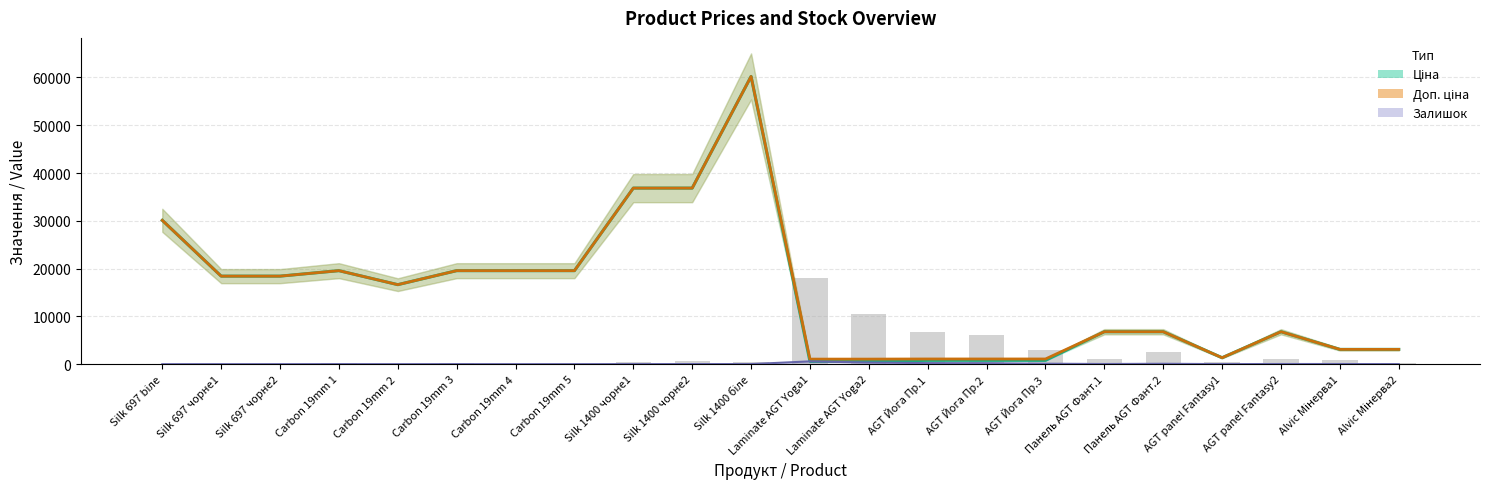

How many data points in Залишок (line) are above 16?

10